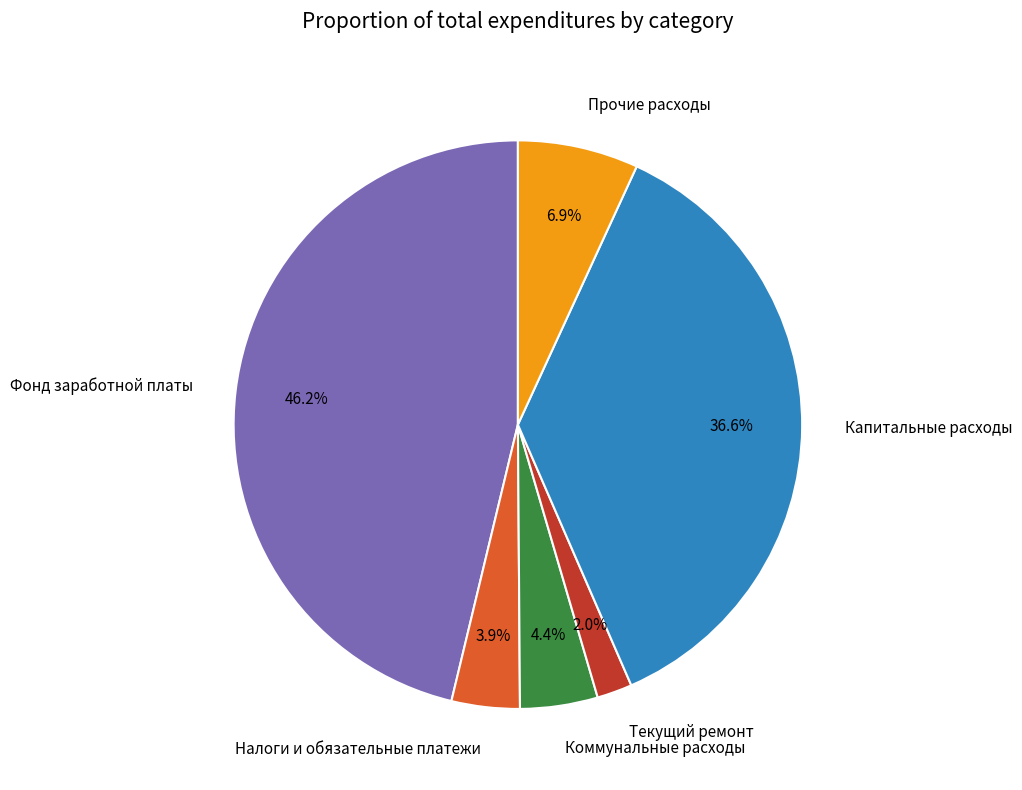

Does any single category account for the majority?

No